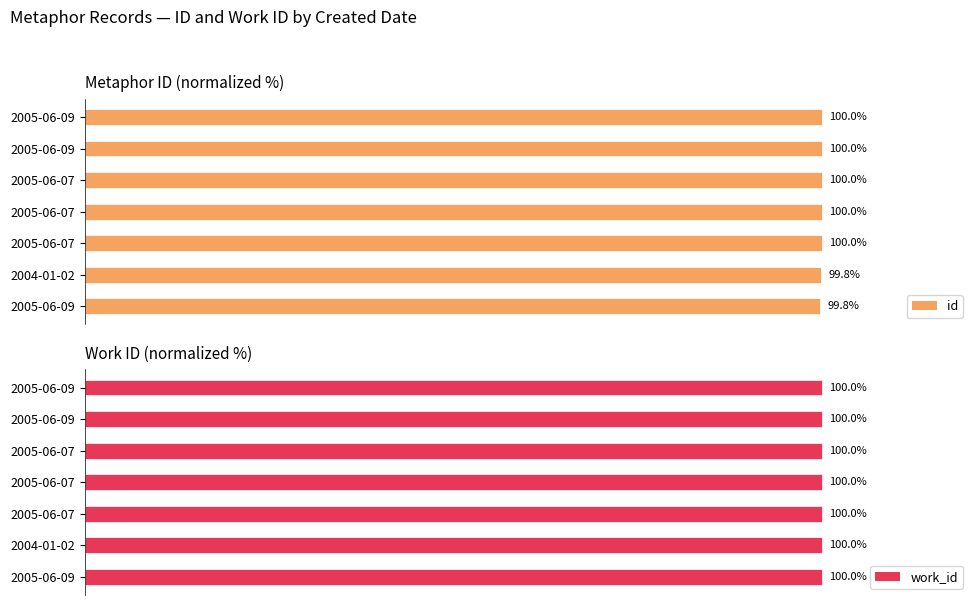

At 2005-06-07, list the series in order from smallest to largest.

id, work_id